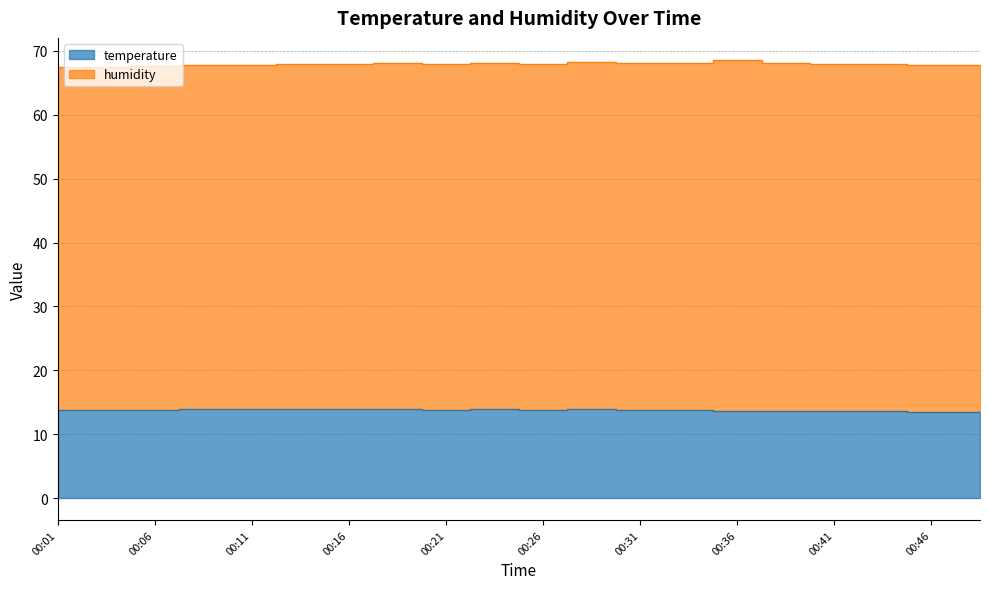

Read the value at 00:16.

13.9